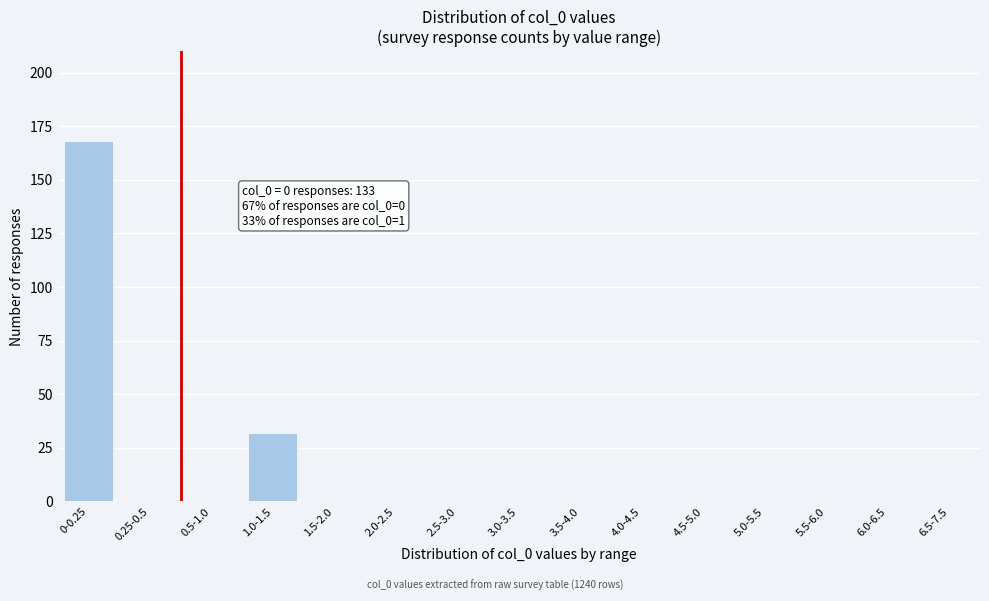

Reading left to right, extract all data points from this chart.

0-0.25=168	0.25-0.5=0	0.5-1.0=0	1.0-1.5=32	1.5-2.0=0	2.0-2.5=0	2.5-3.0=0	3.0-3.5=0	3.5-4.0=0	4.0-4.5=0	4.5-5.0=0	5.0-5.5=0	5.5-6.0=0	6.0-6.5=0	6.5-7.5=0